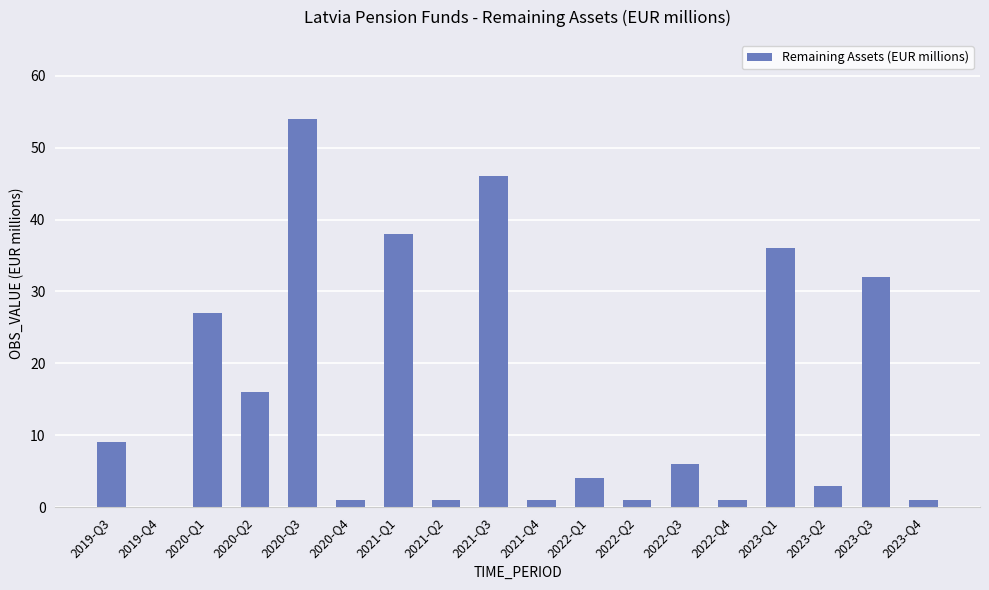

Which category has the highest value across all series?

2020-Q3